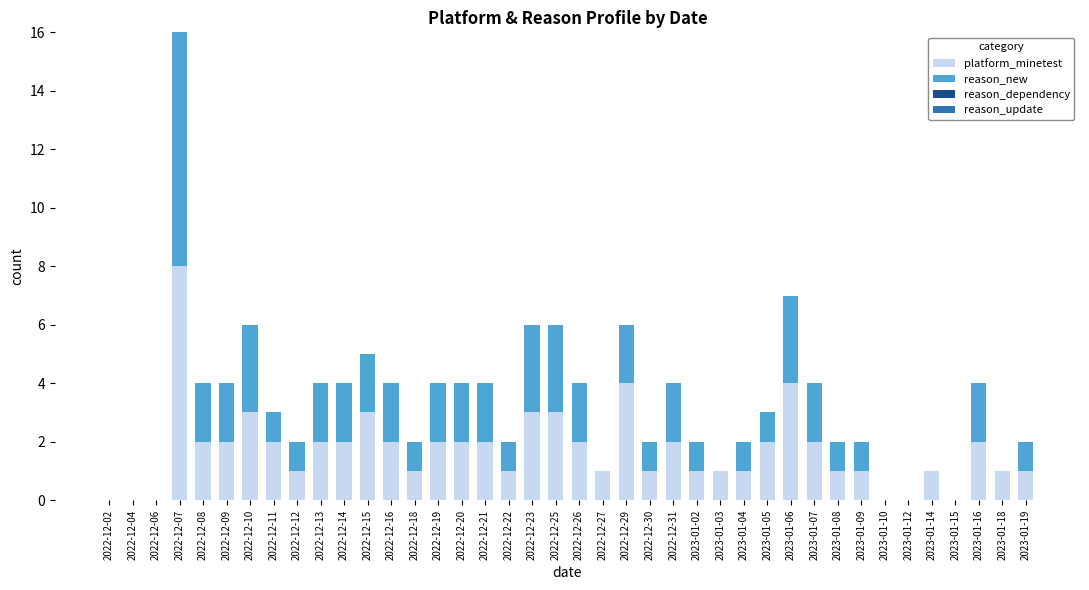

Are the bars horizontal?

No